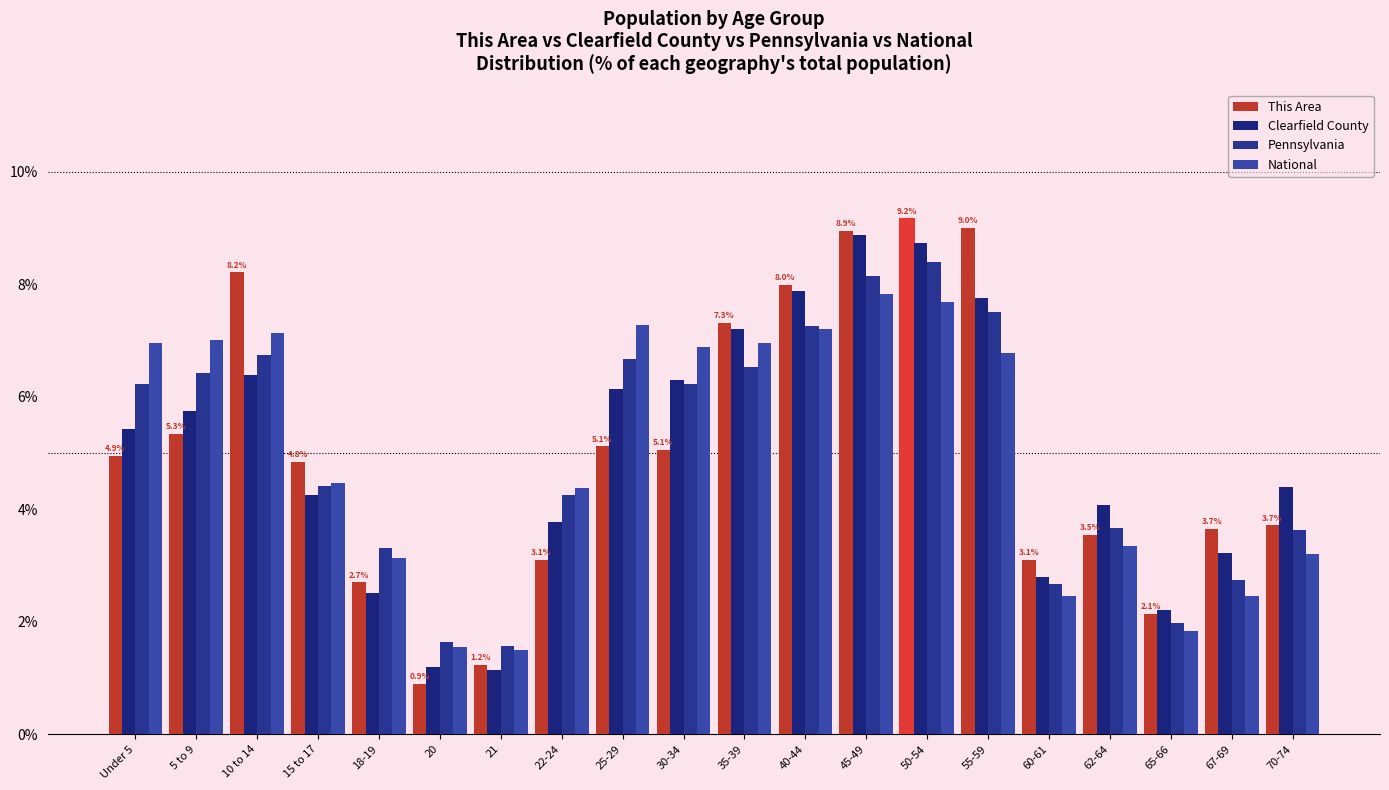

What is the total value across all series at 70-74?

14.9